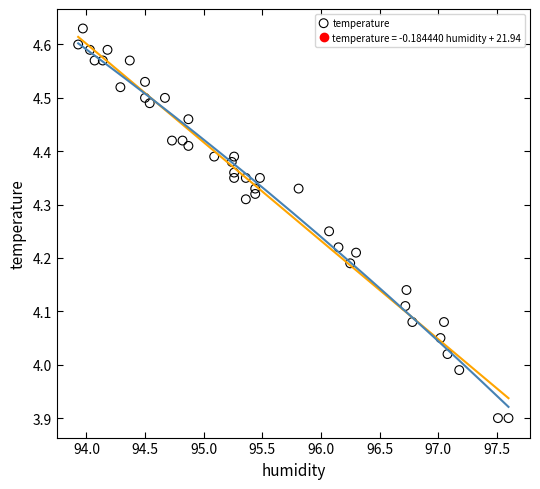

What is the range of X values (max minus min)?

3.7